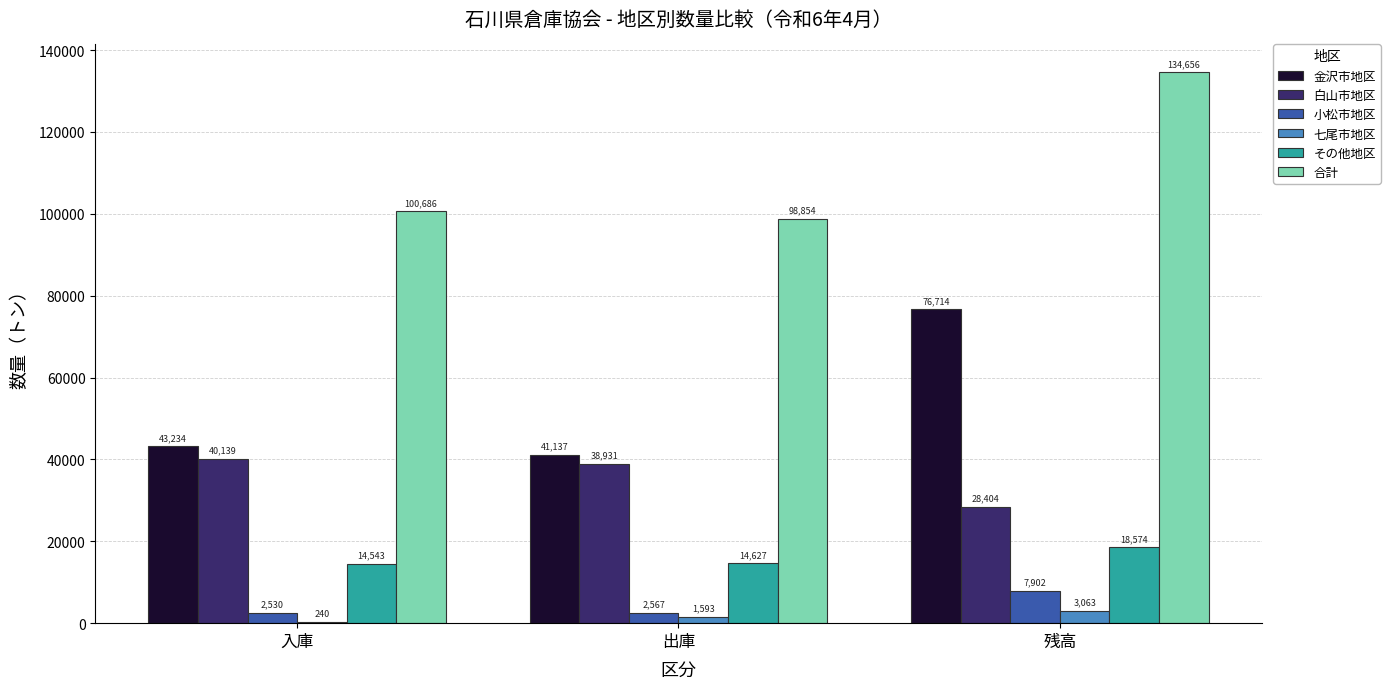

What is the highest value of the 白山市地区 series?

40139.0